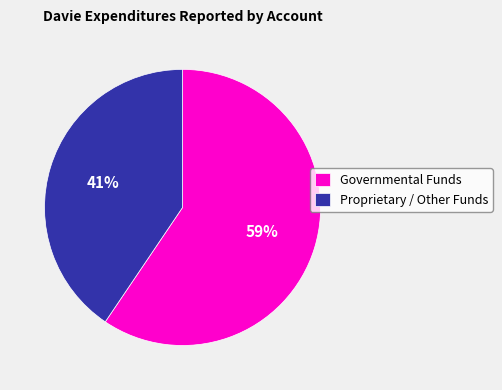

True or false: Proprietary / Other Funds accounts for 41% of the total.

True